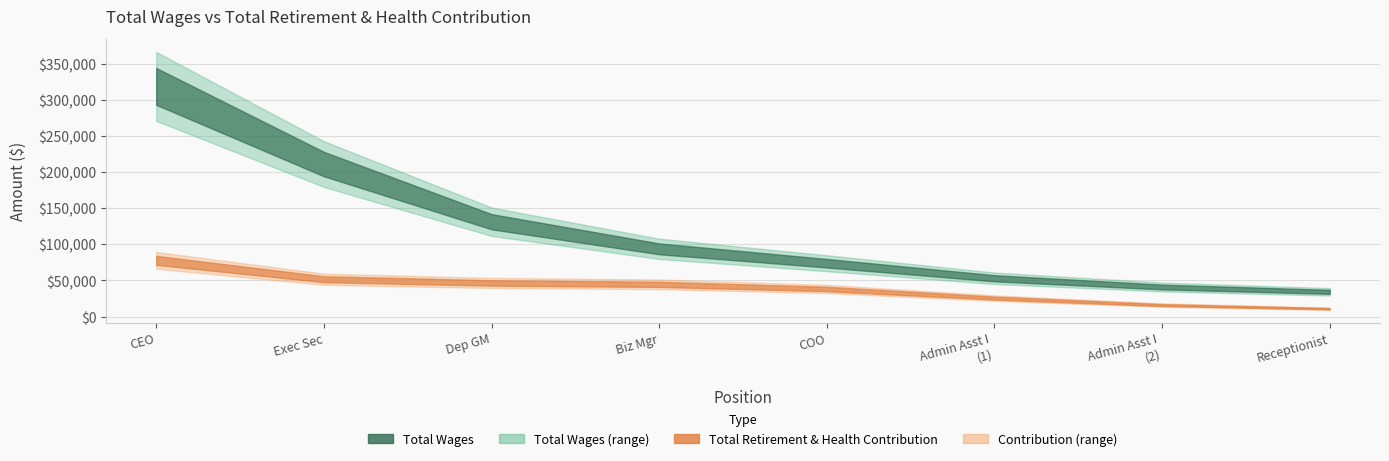

How many lines are shown in the chart?

2